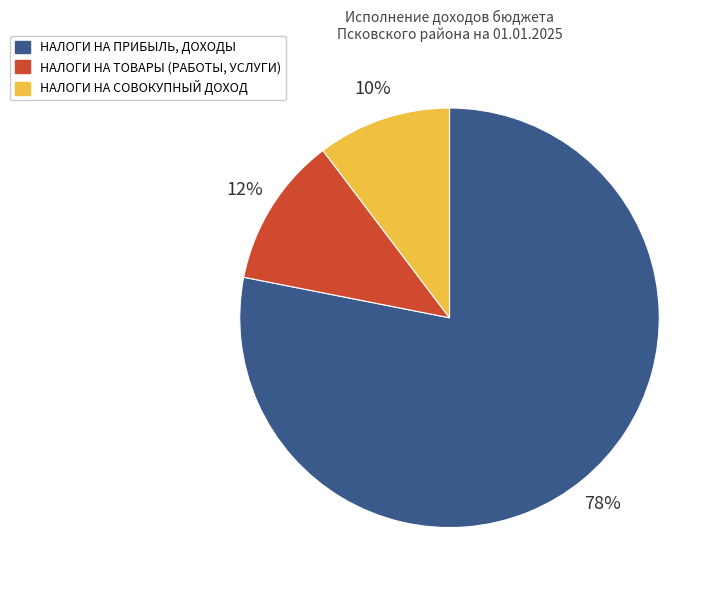

The НАЛОГИ НА ТОВАРЫ (РАБОТЫ, УСЛУГИ) slice represents 12% of the pie. True or false?

True